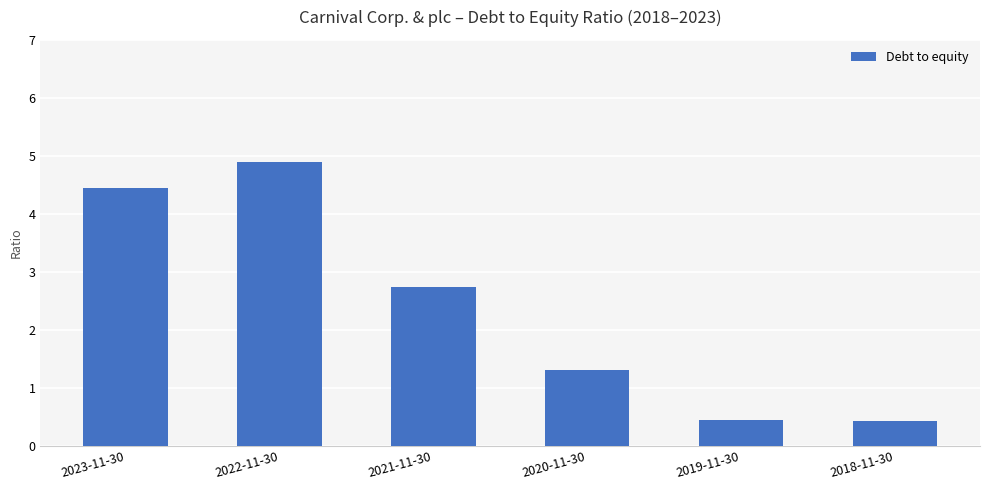

Where does the data first go above 2?

2023-11-30